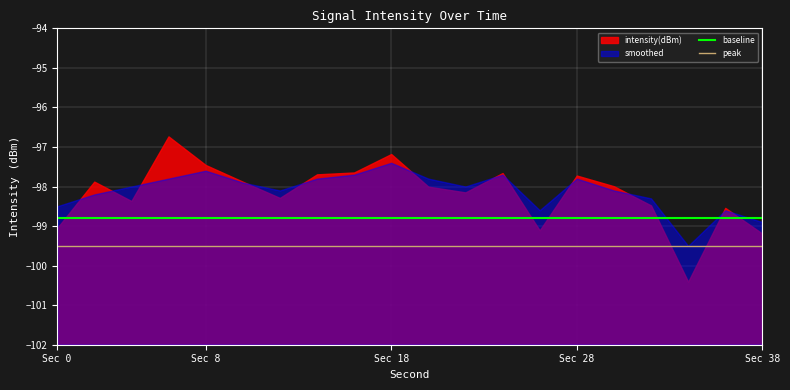

Does the chart display data point markers on the line(s)?

No